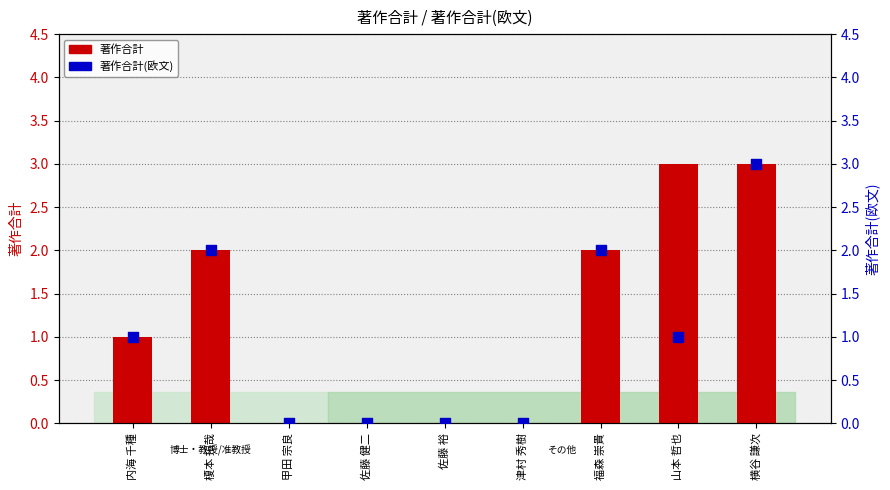

Which series has the widest spread of Y values?

著作合計